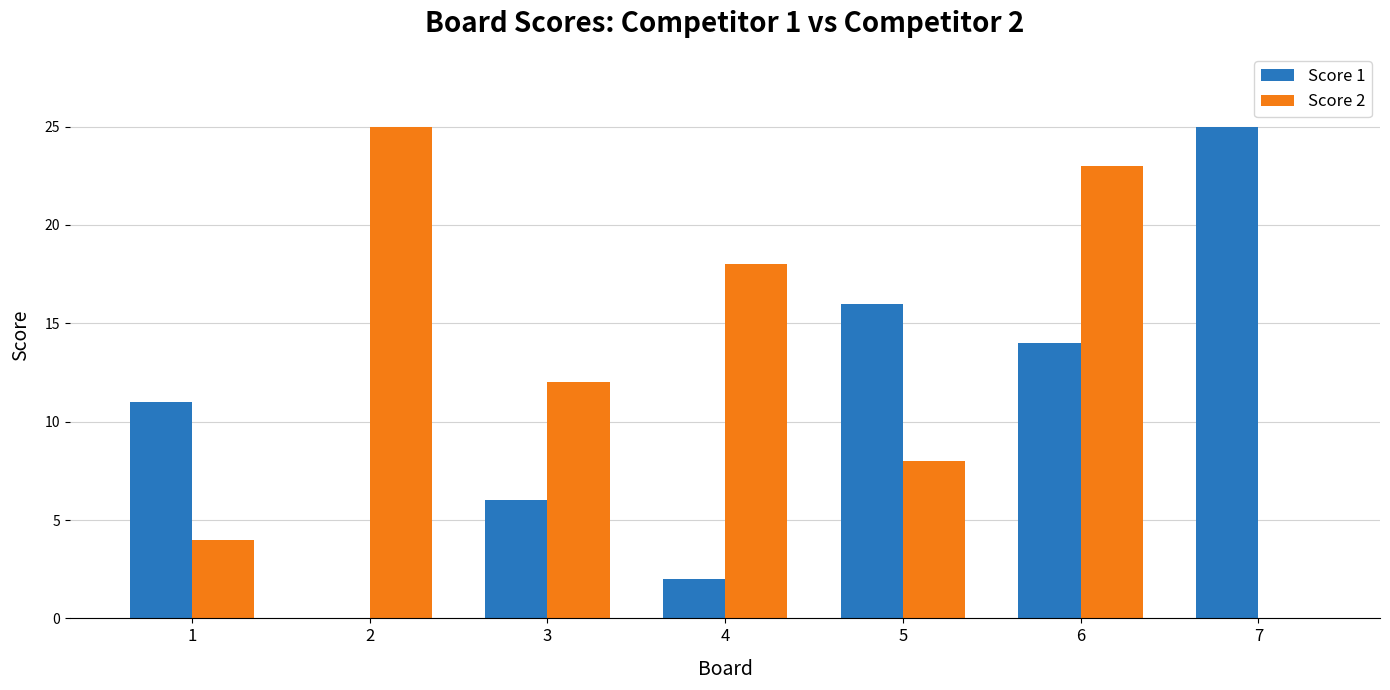

At which category is the sum across all series the highest?

6